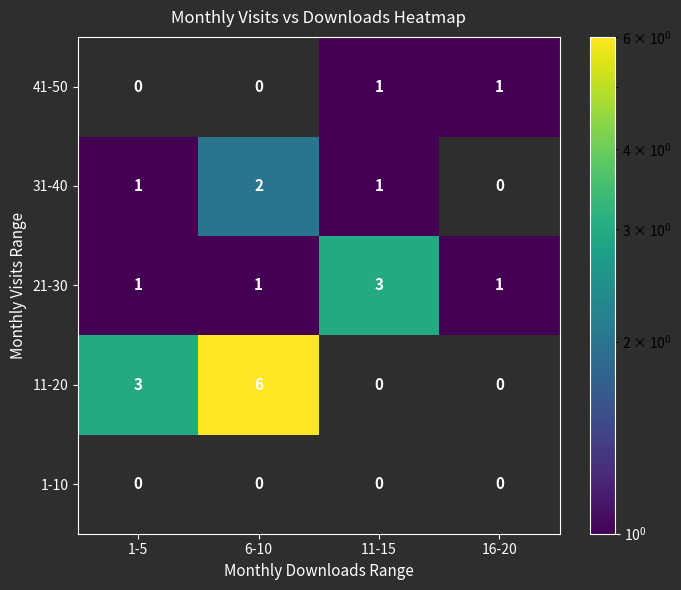

What is the spread (max minus min) of values at 6-10?

6